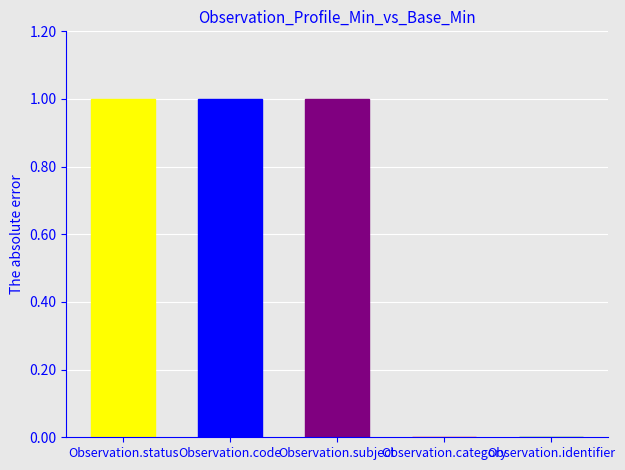

What is the difference between the maximum and second lowest values in the Min series?

1